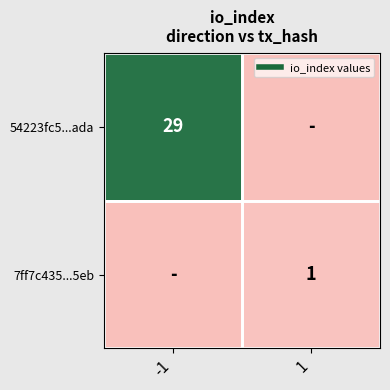

What is the highest value of the 54223fc5...ada series?

29